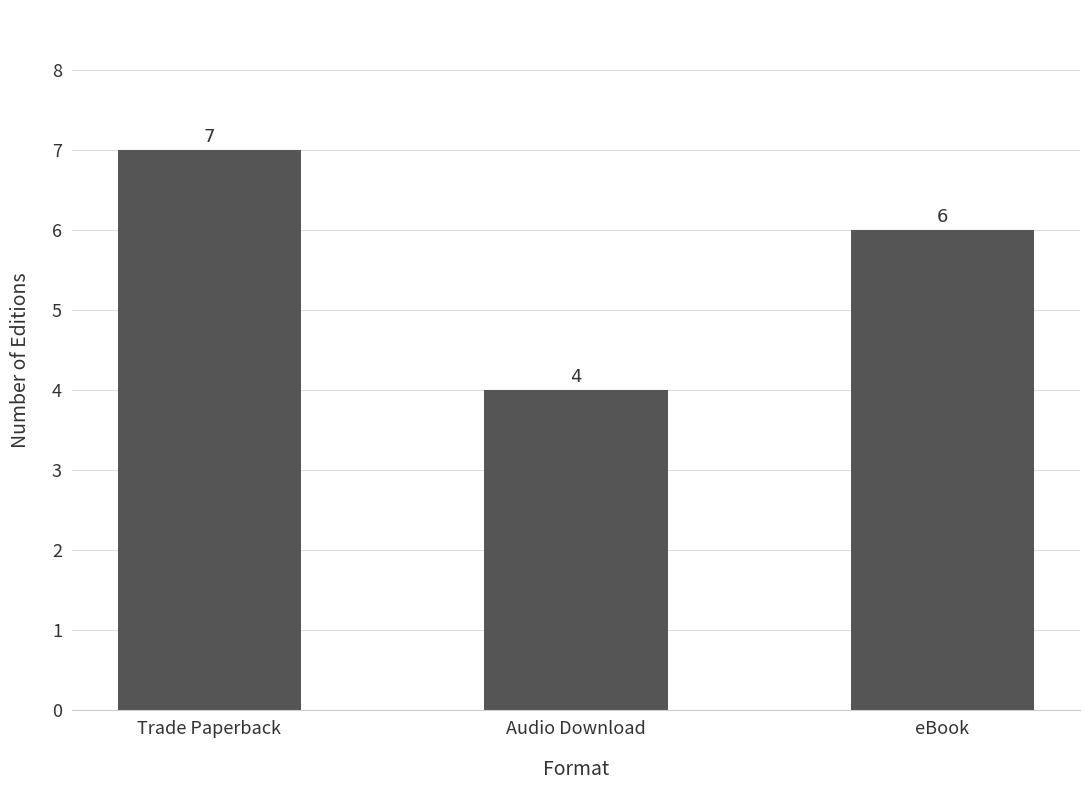

What is the label of the 3rd bar from the left?

eBook